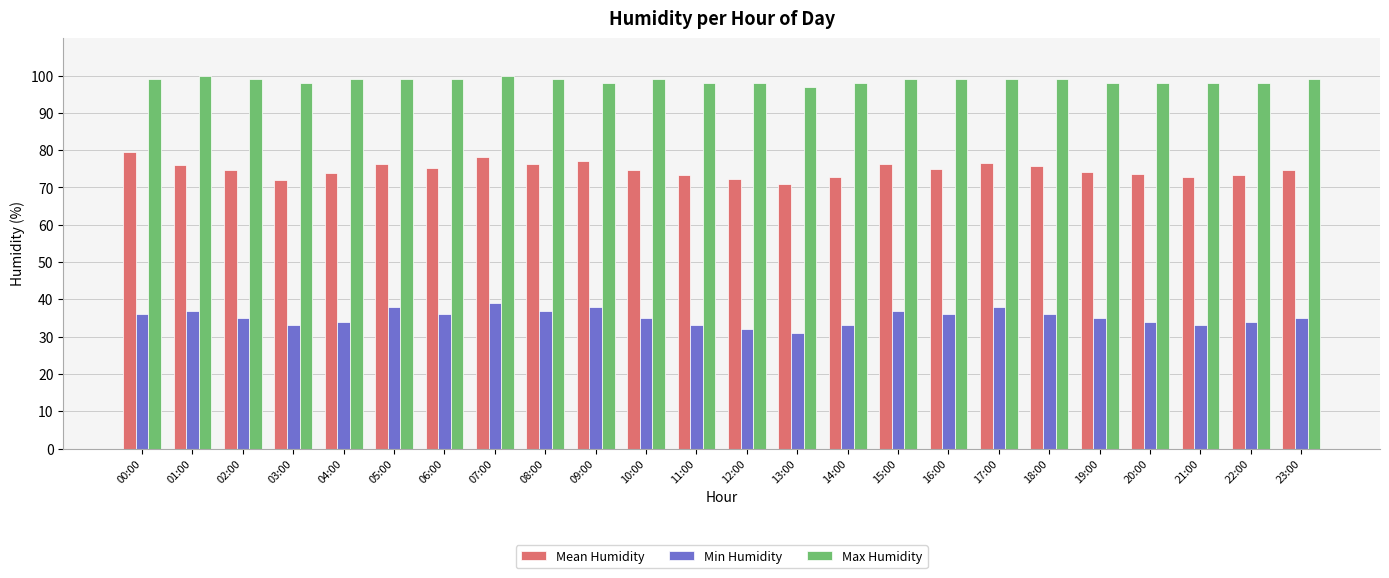

What is the spread (max minus min) of values at 06:00?

63.0